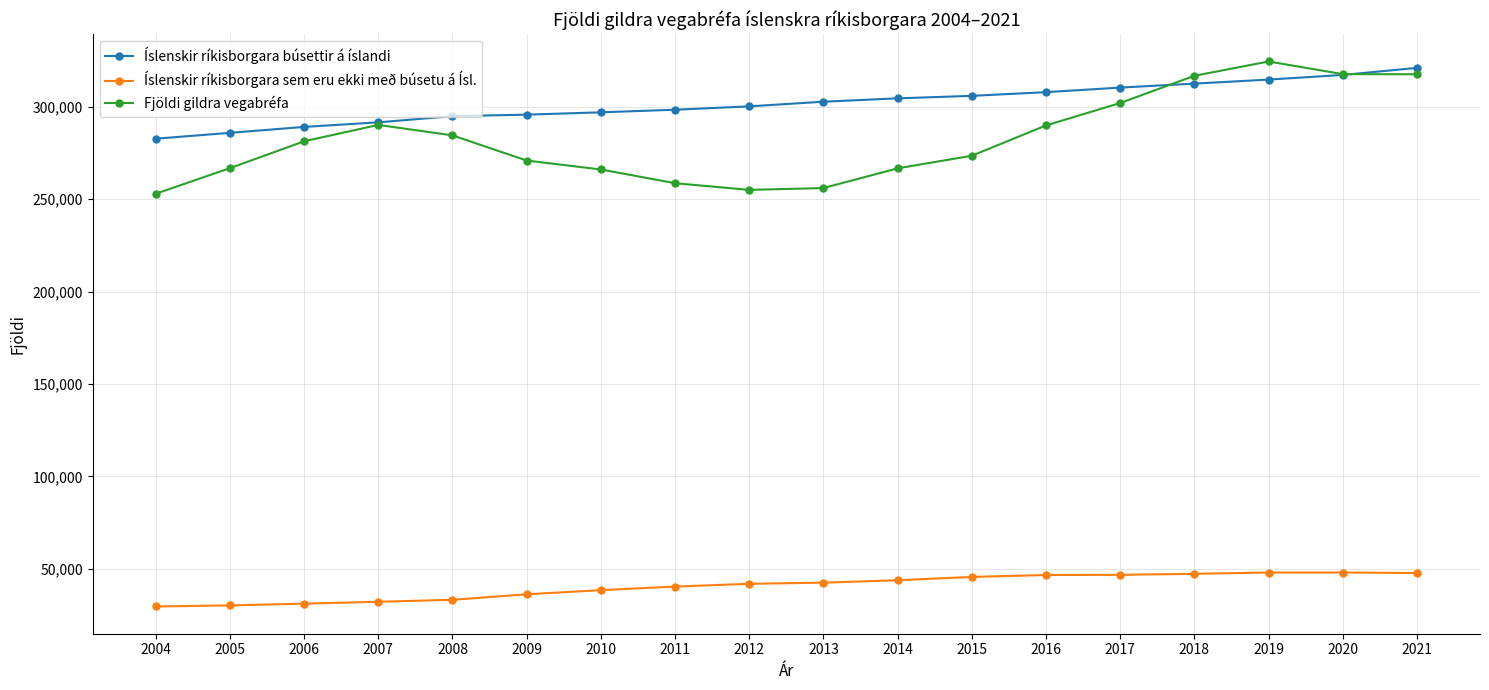

True or false: Íslenskir ríkisborgara sem eru ekki með búsetu á Ísl. has more than 0 points higher than both neighbors.

True